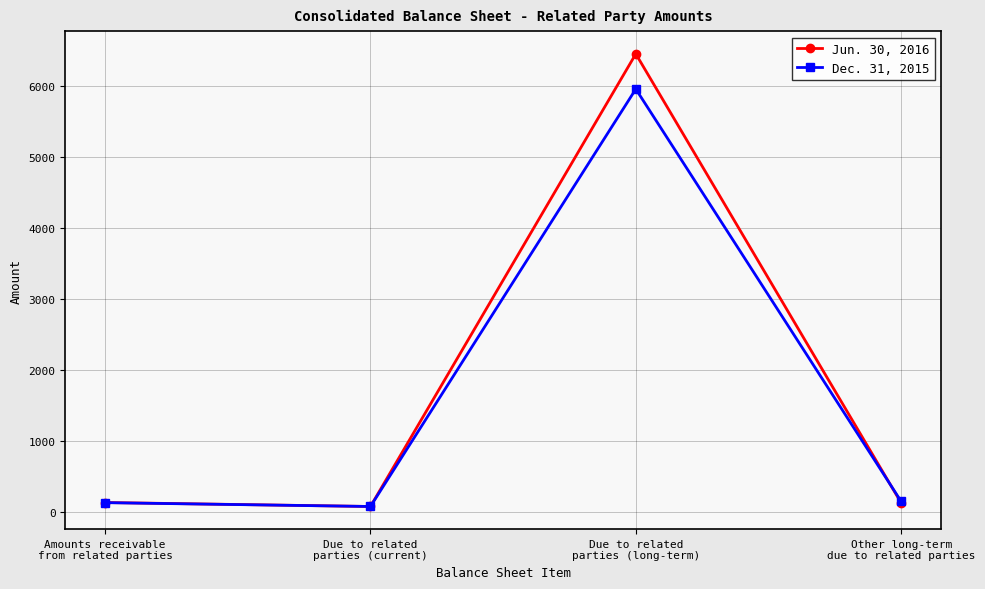

What position from the left is Due to related
parties (current)?

2